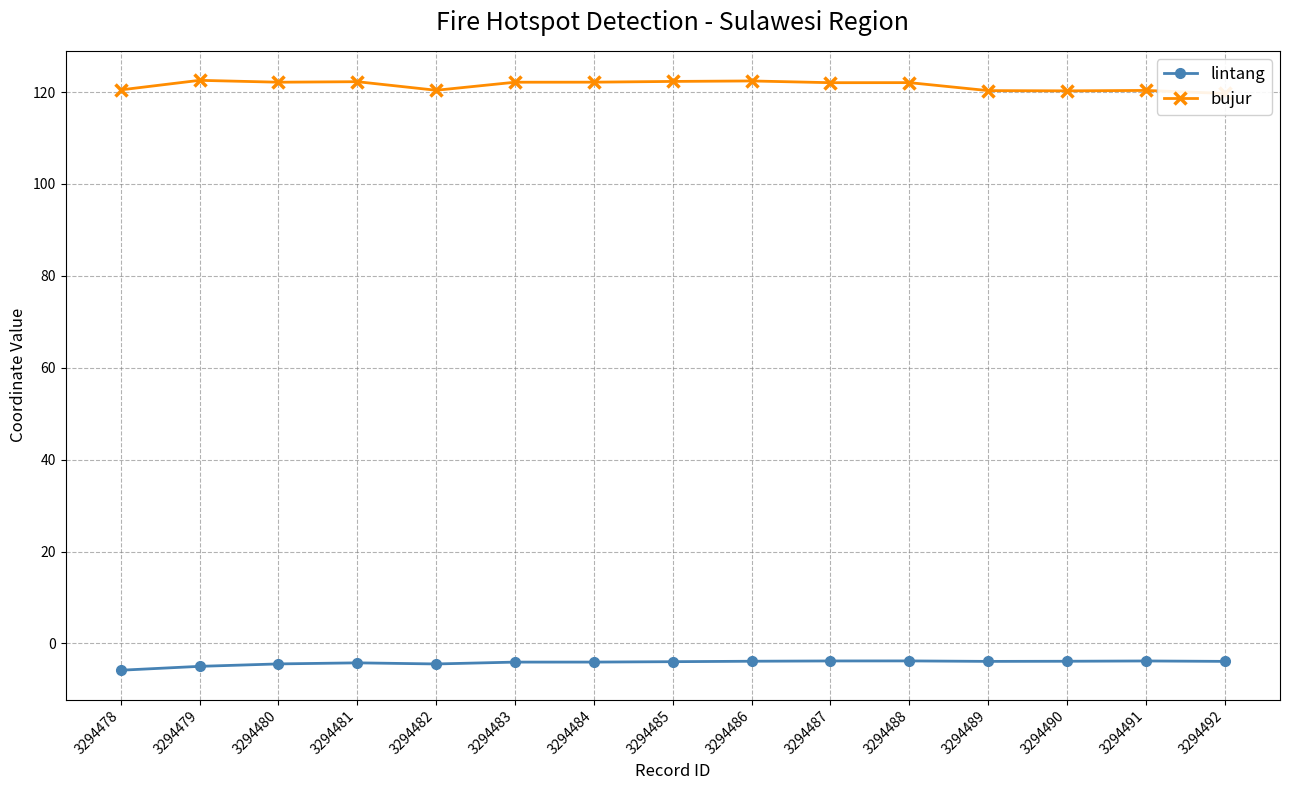

Rank the categories by lintang value from lowest to highest.

3294478, 3294479, 3294482, 3294480, 3294481, 3294483, 3294484, 3294485, 3294489, 3294492, 3294490, 3294486, 3294491, 3294487, 3294488